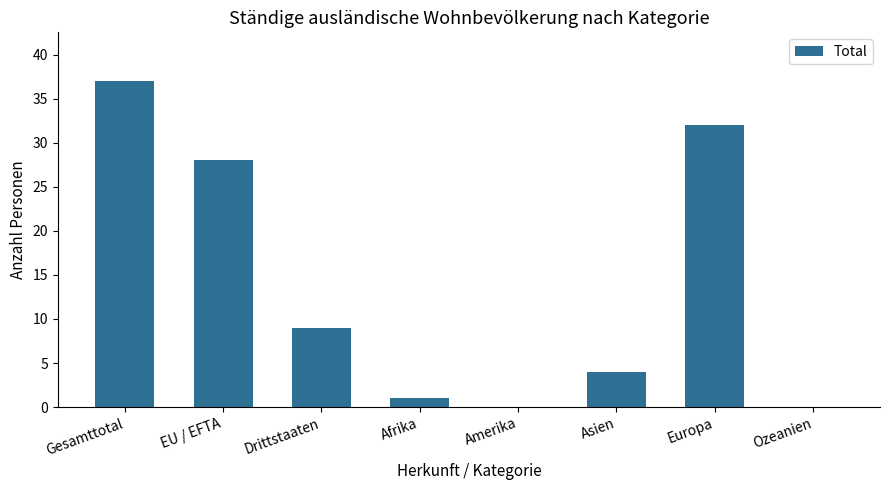

What is the difference between the values at Europa and Drittstaaten?

23